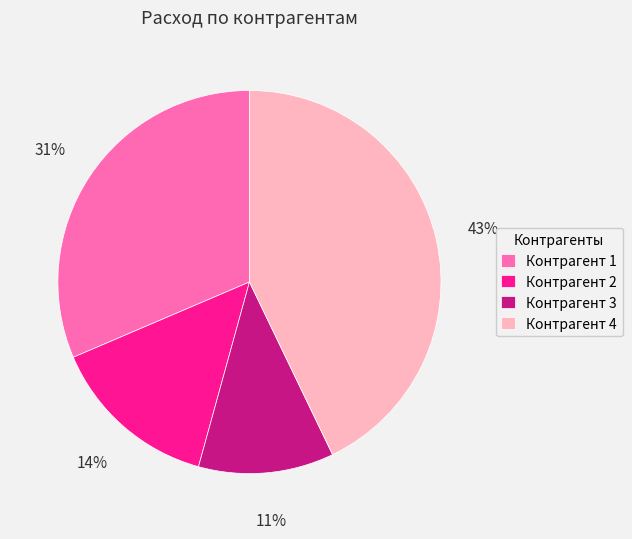

Which slice is the smallest?

Контрагент 3